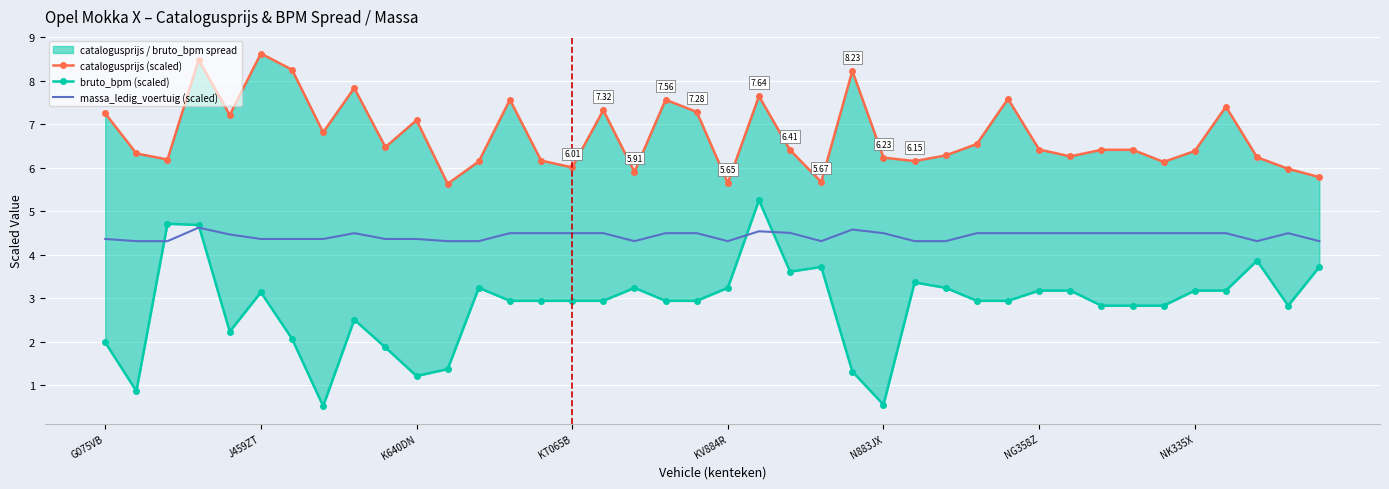

What is the sum of all bruto_bpm (scaled) values?

113.1